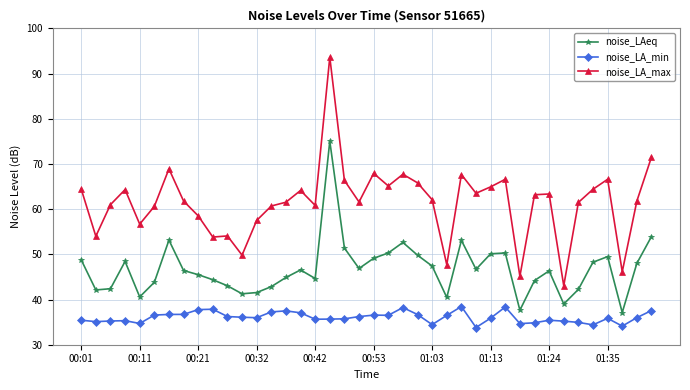

What is the smallest value displayed?

33.8